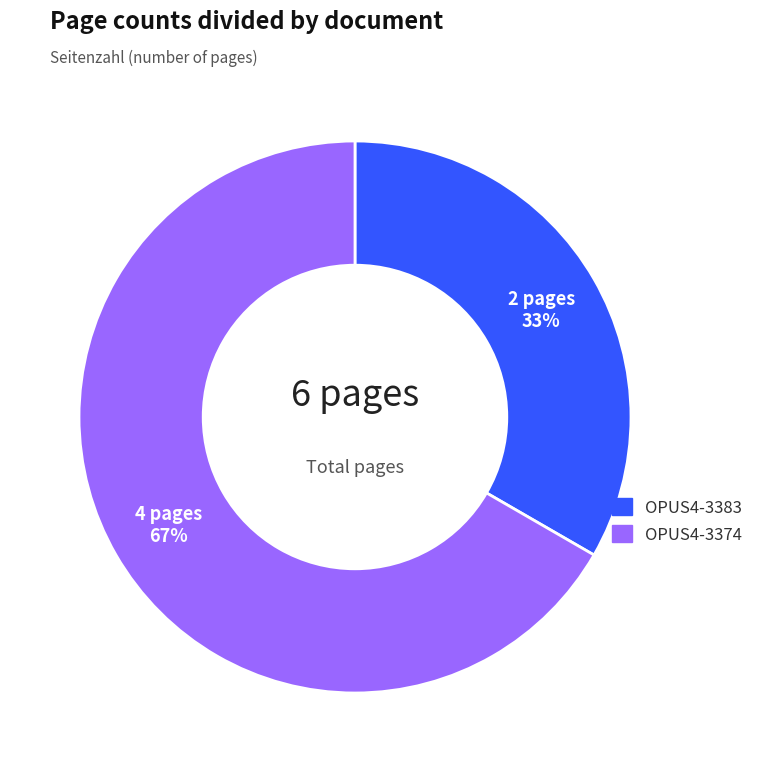

Which has a higher value, OPUS4-3383 or OPUS4-3374?

OPUS4-3374